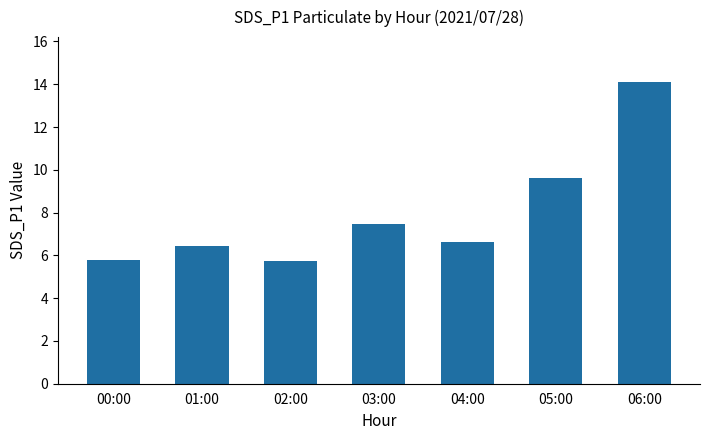

Does the chart contain stacked bars?

No